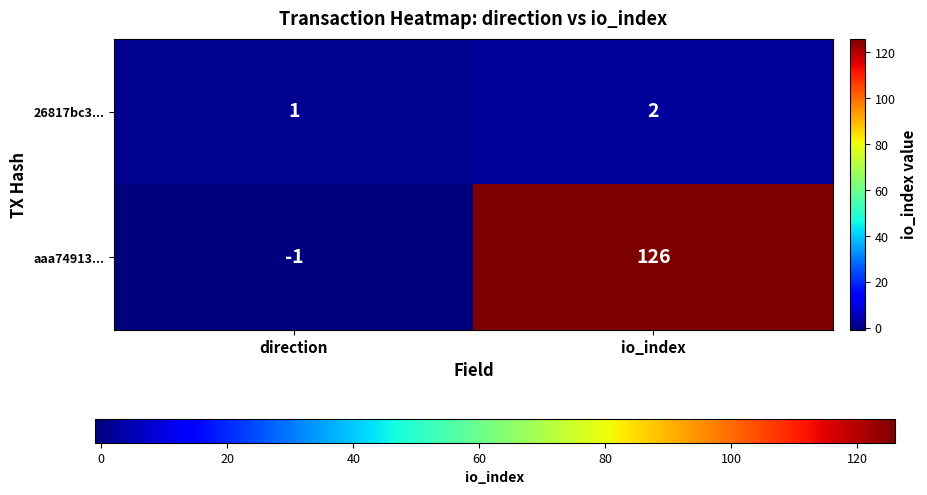

The value of 26817bc3... at direction is 1. True or false?

True